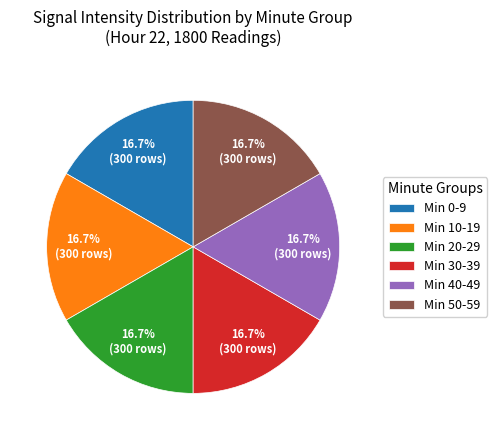

What is the ratio of the value at Min 20-29 to the value at Min 40-49?

1.0